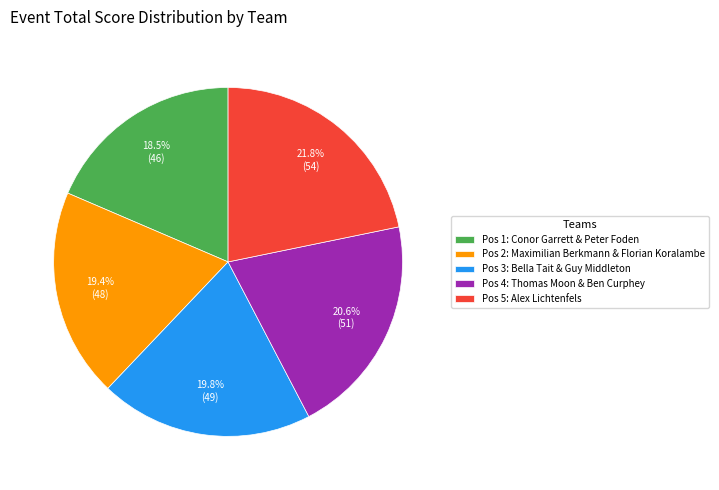

Combined, what portion of the pie is Pos 1: Conor Garrett & Peter Foden and Pos 4: Thomas Moon & Ben Curphey?

39.1%